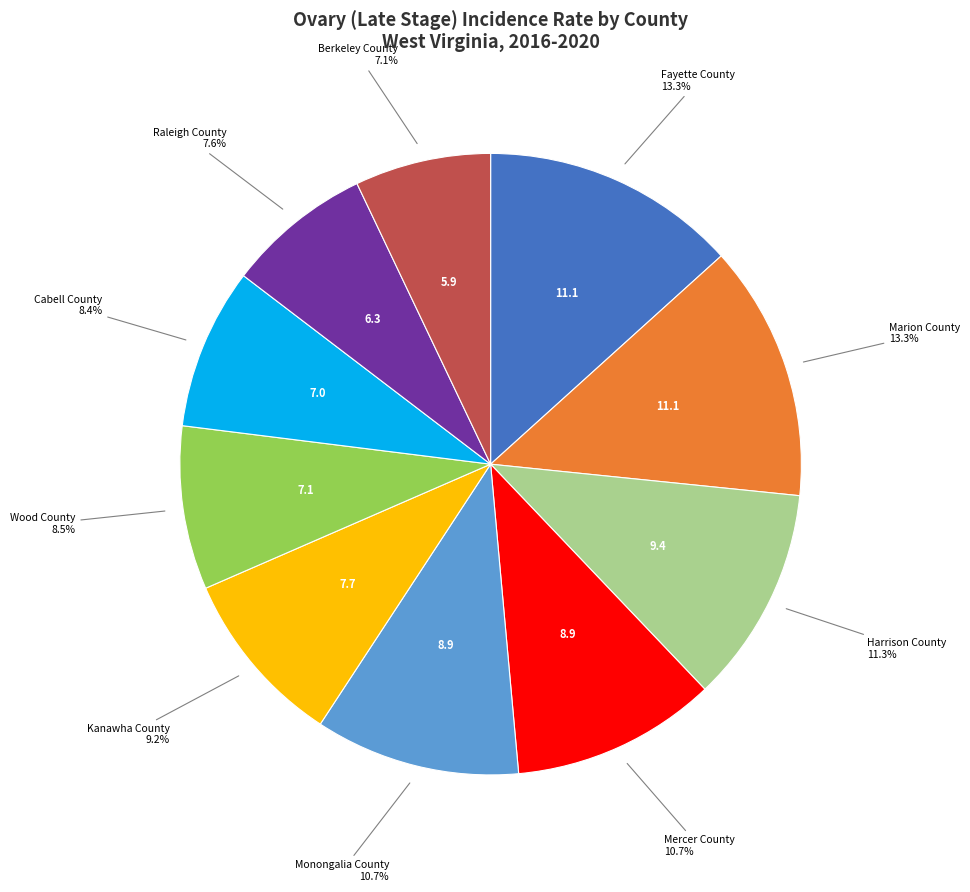

To the nearest percent, what is the difference between the Raleigh County and Harrison County slice percentages?

4%